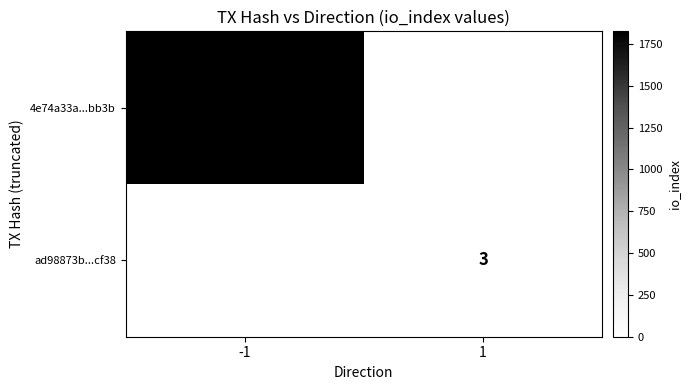

The 4e74a33a...bb3b series shows 862 at -1. True or false?

False